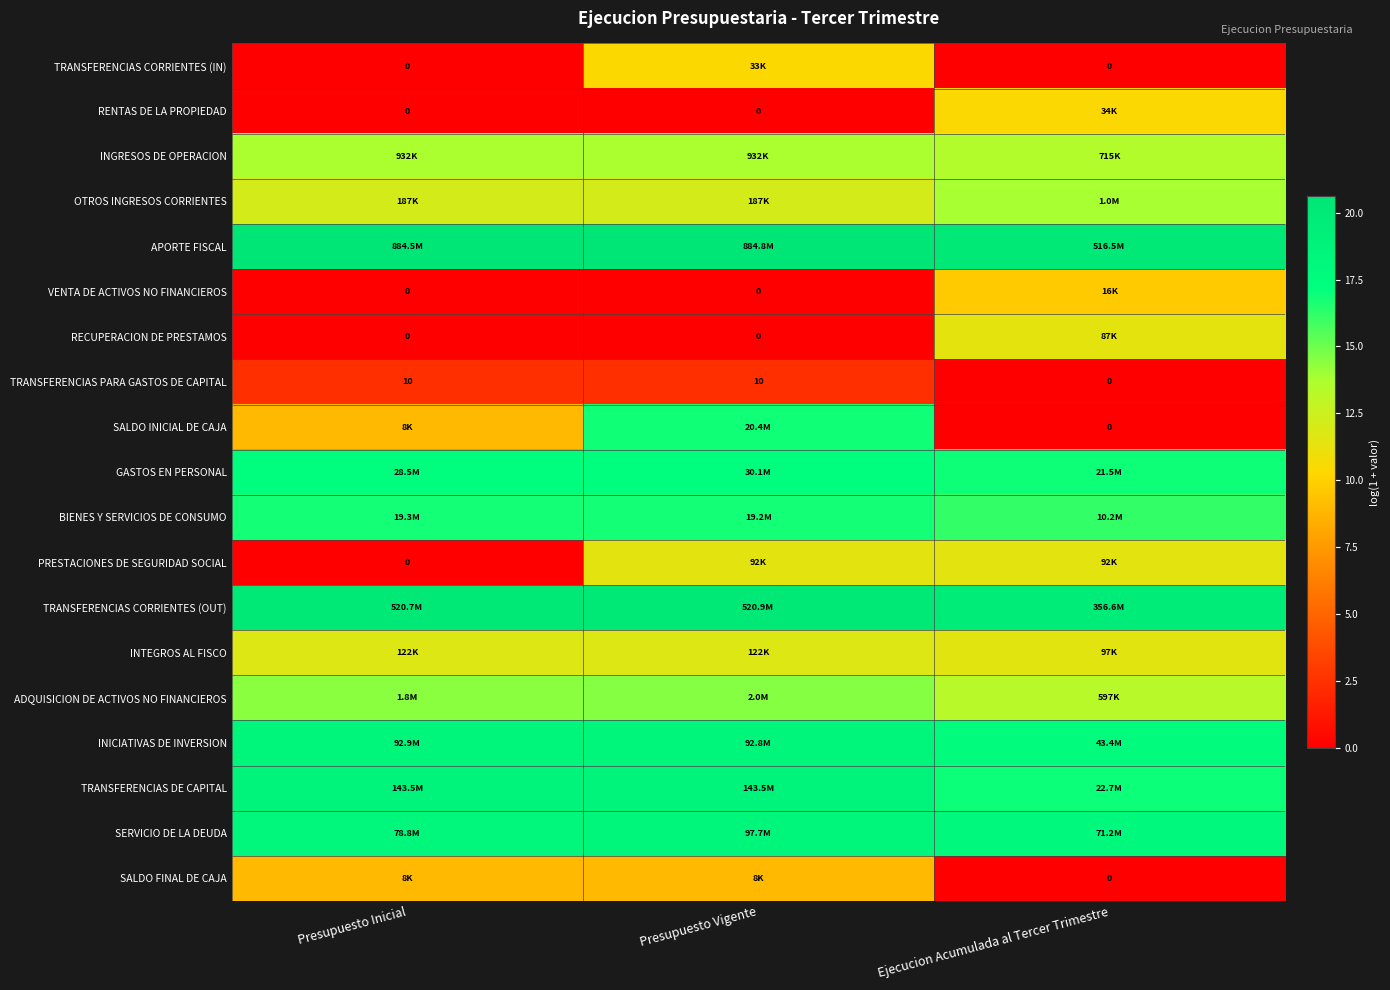

At which label does SERVICIO DE LA DEUDA reach its minimum?

Ejecucion Acumulada al Tercer Trimestre